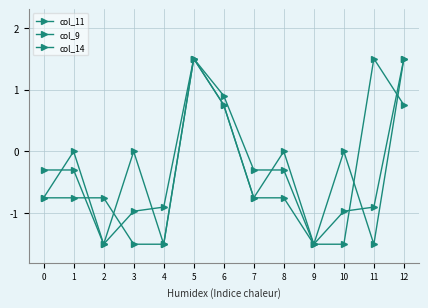

Does the chart have visible grid lines?

Yes